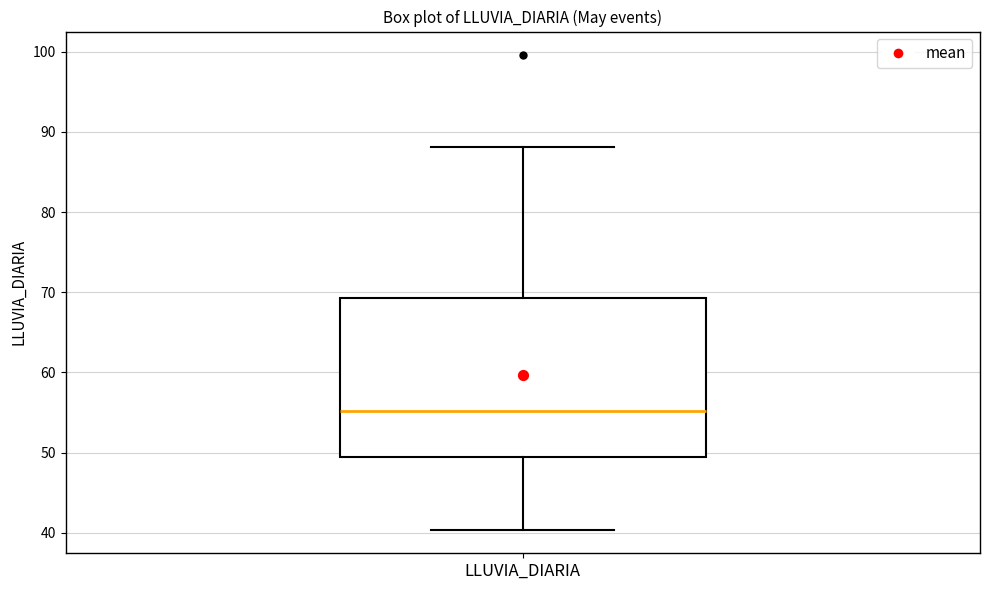

Where does the upper whisker of the box for LLUVIA_DIARIA end on the y-axis? The values are not printed on the chart, so give them approximately, as read against the axis.

88